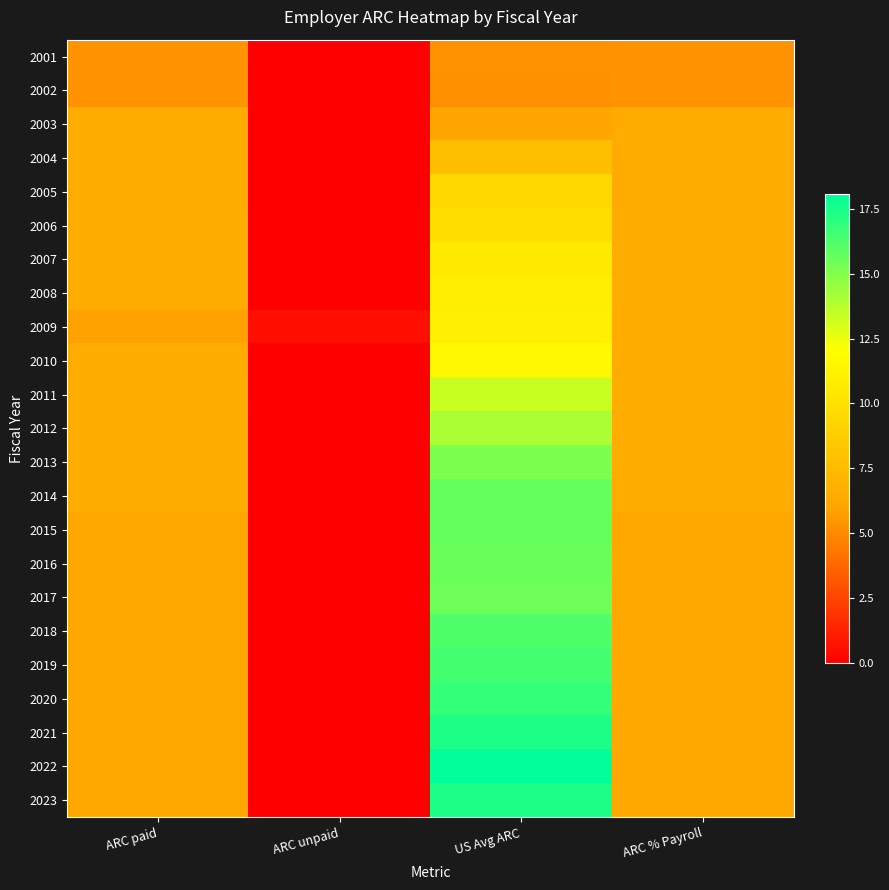

What is the total value across all series at ARC % Payroll?

145.3